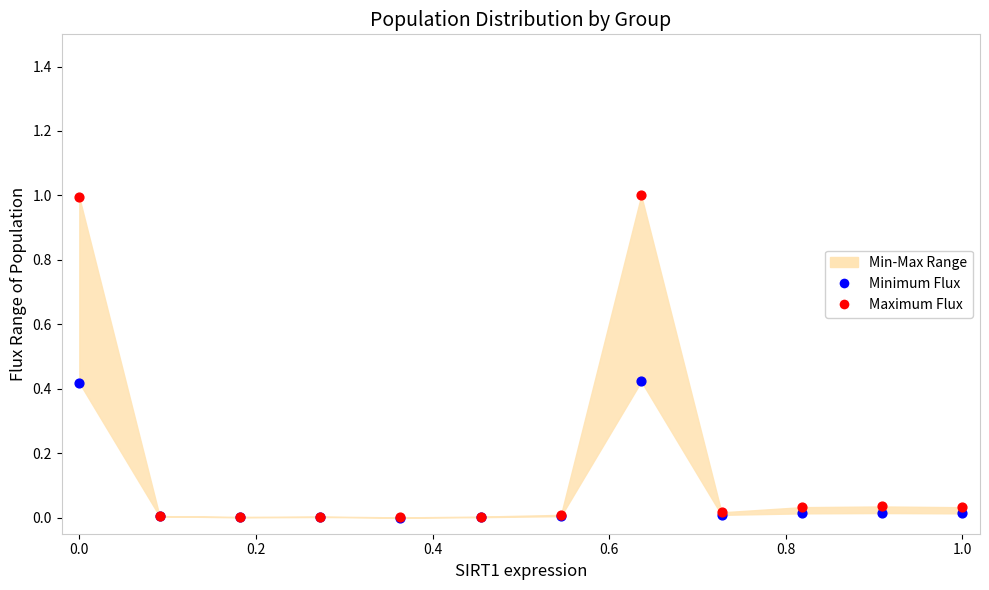

Which series contains the highest Y value?

Maximum Flux